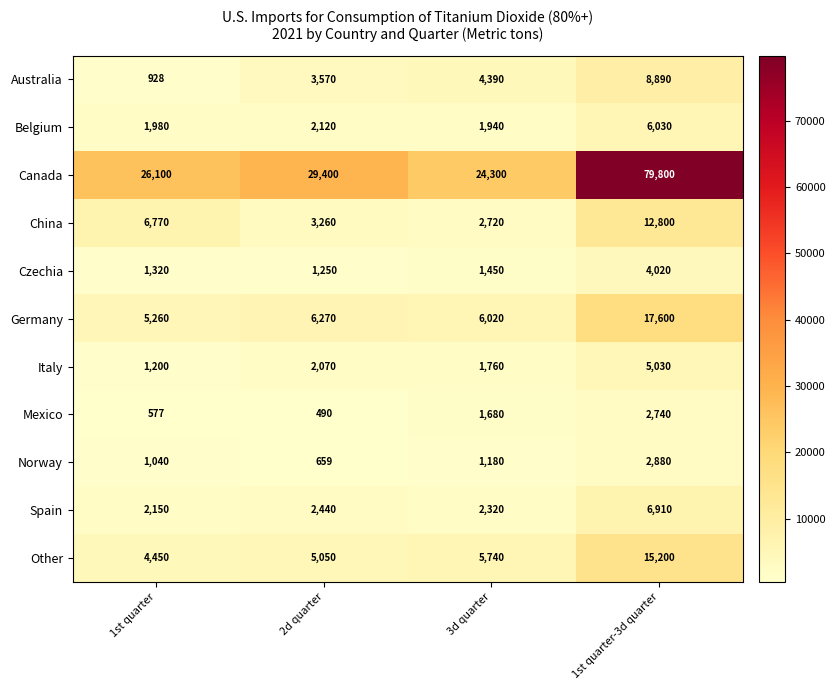

What is the total value across all series at 2d quarter?

56579